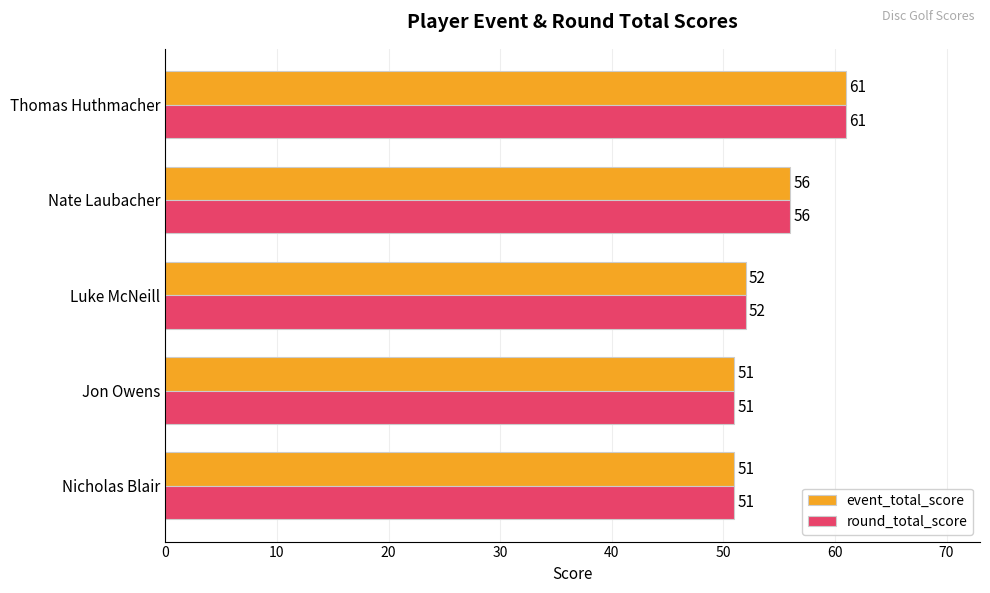

What are all the series names shown in the legend?

event_total_score, round_total_score